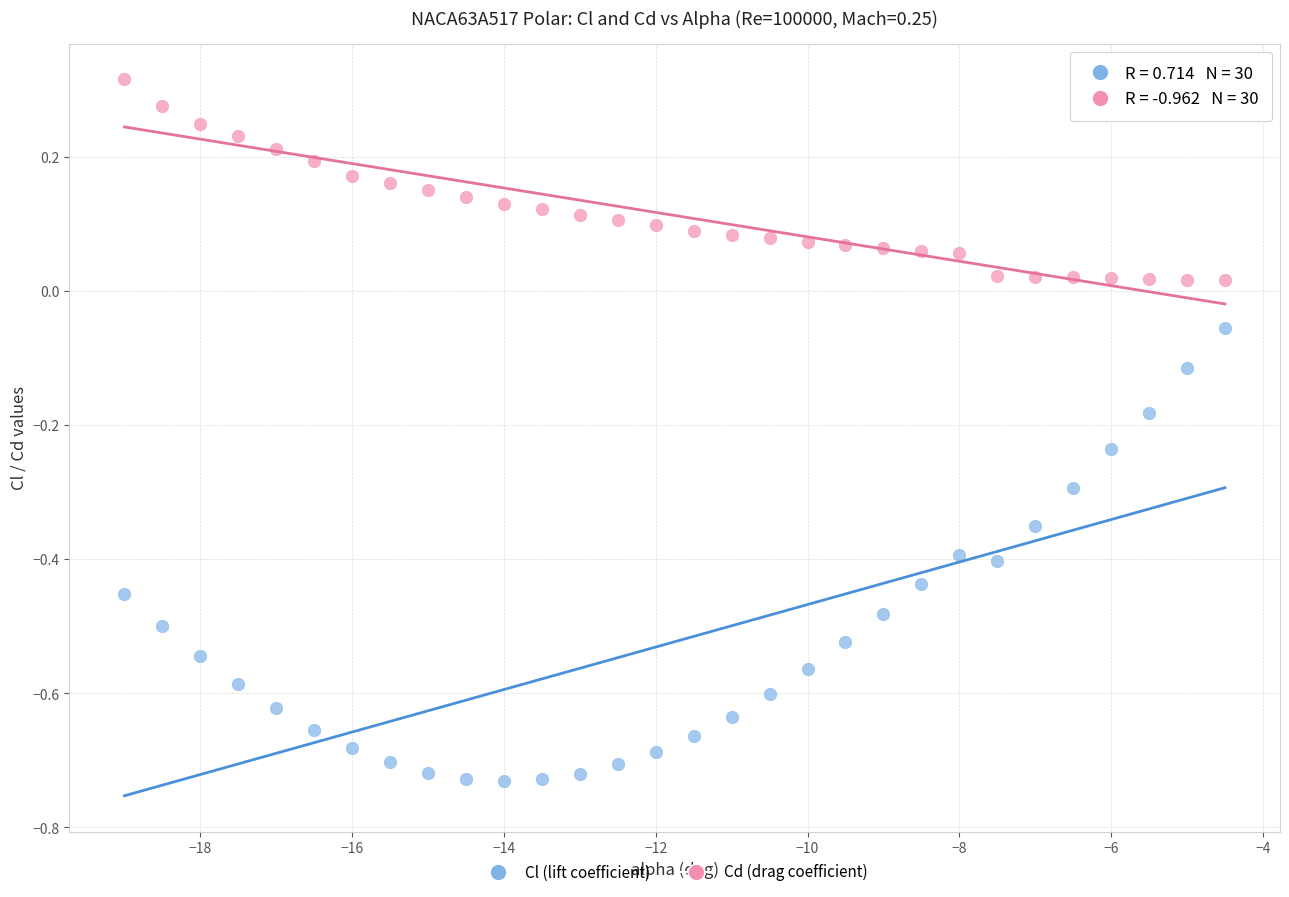

Which series reaches the minimum Y coordinate?

Cl (lift coefficient)